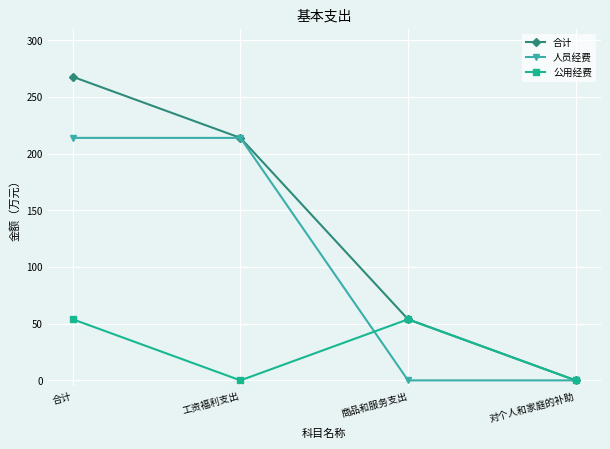

The 公用经费 series shows 34.7 at 工资福利支出. True or false?

False